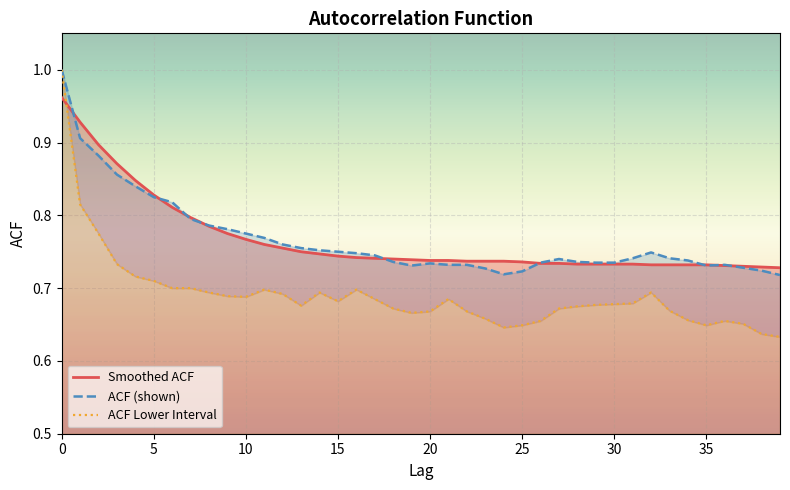

What is the sum of all ACF (shown) values?

30.7